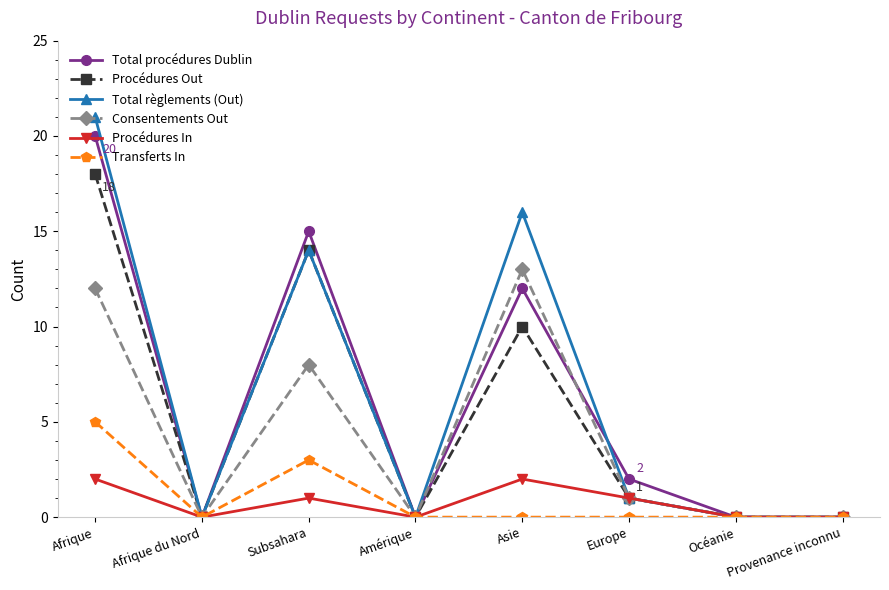

What is the sum of all Procédures Out values?

43